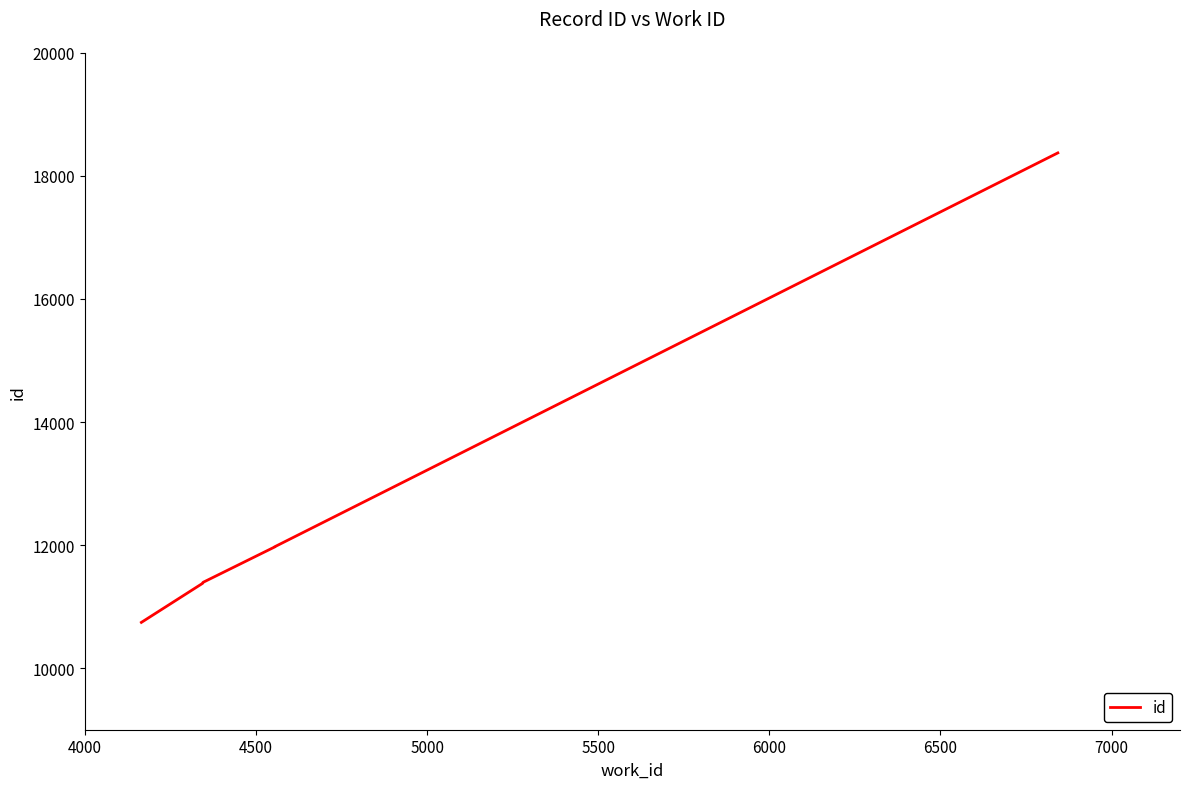

What is the difference between the maximum and second lowest values?

6994